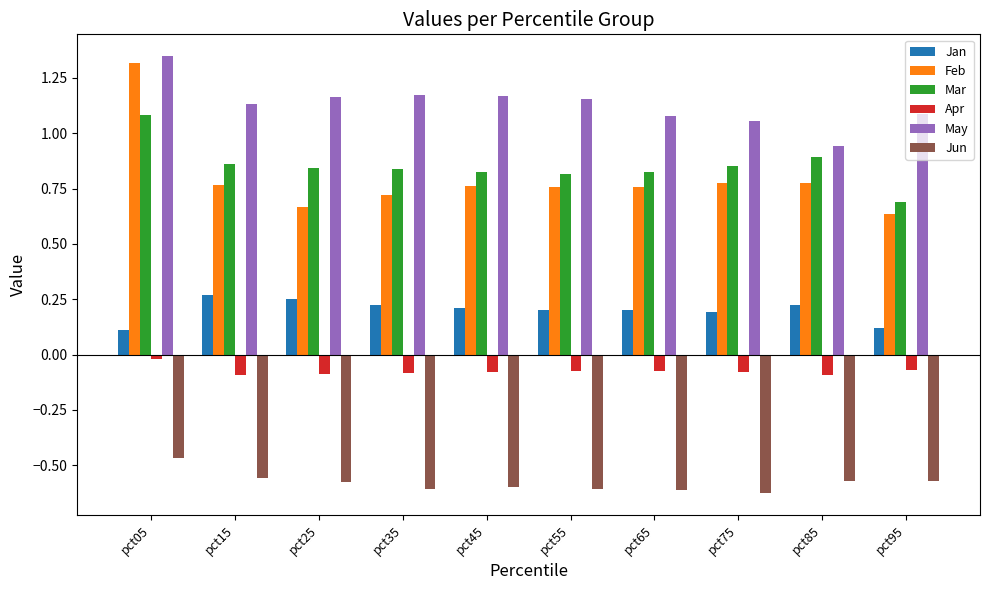

Rank the series by their maximum value, from lowest to highest.

Jun, Apr, Jan, Mar, Feb, May